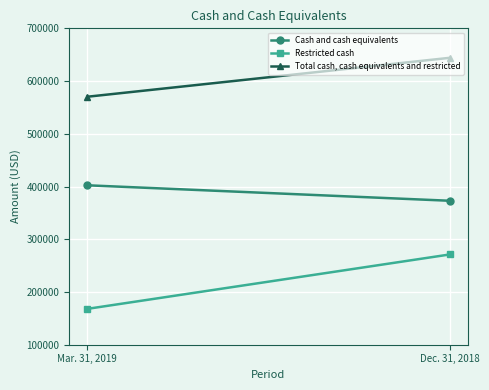

What is the label of the 2nd point from the right?

Mar. 31, 2019